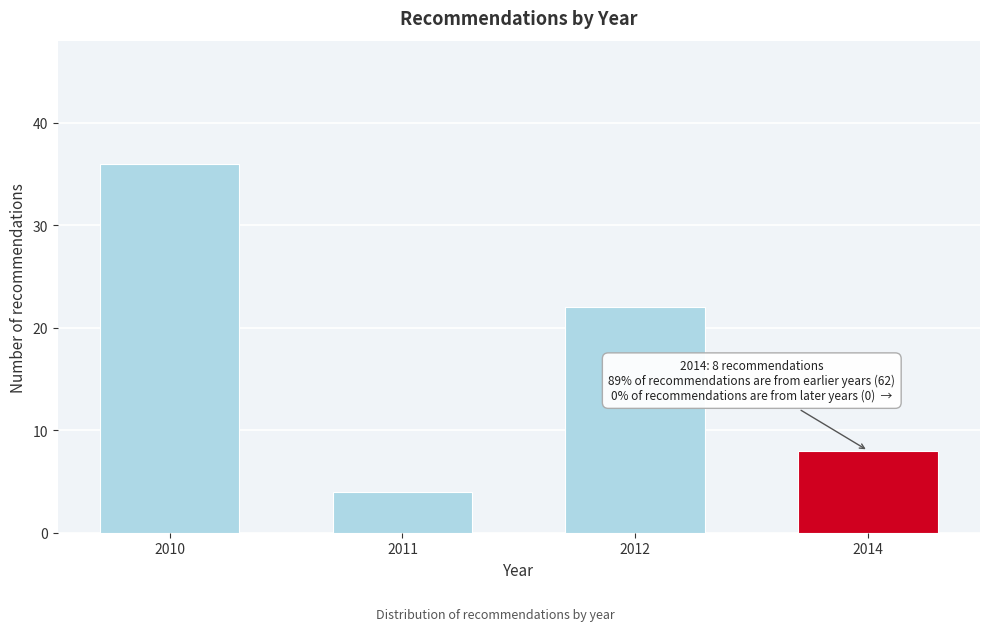

Reading left to right, extract all data points from this chart.

2010=36	2011=4	2012=22	2014=8